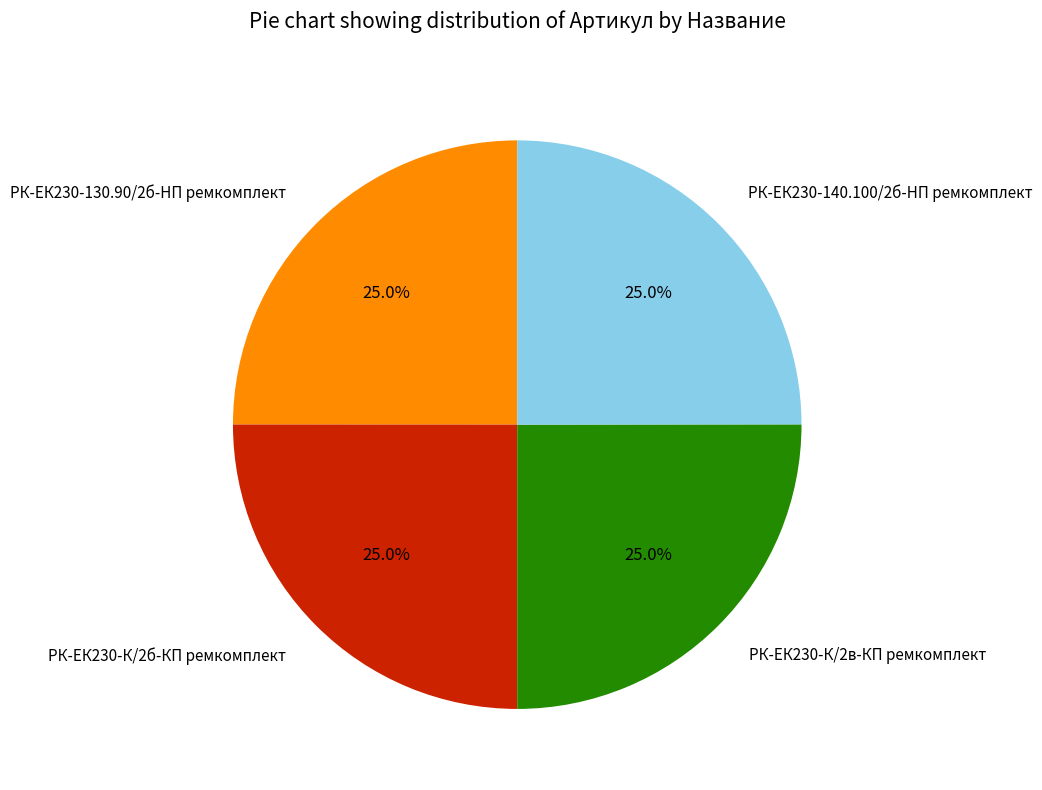

Approximately how many times larger is the value at РК-ЕК230-К/2в-КП ремкомплект compared to РК-ЕК230-140.100/2б-HП ремкомплект?

1.0